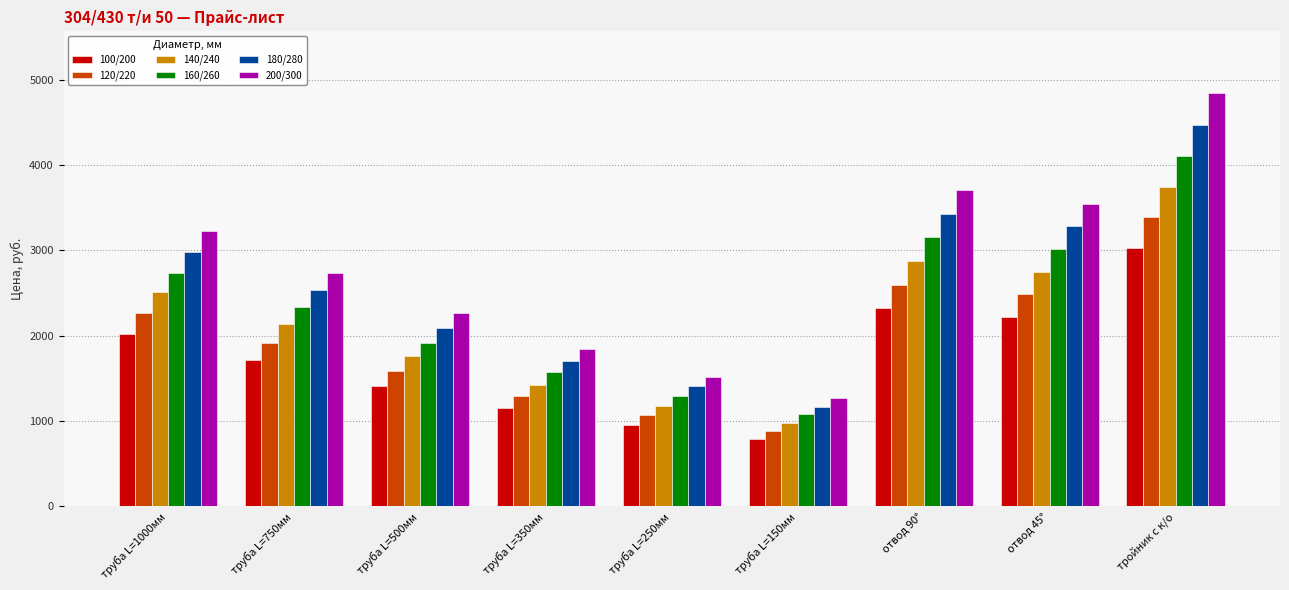

At which category does the chart reach its peak across all series?

тройник с к/о